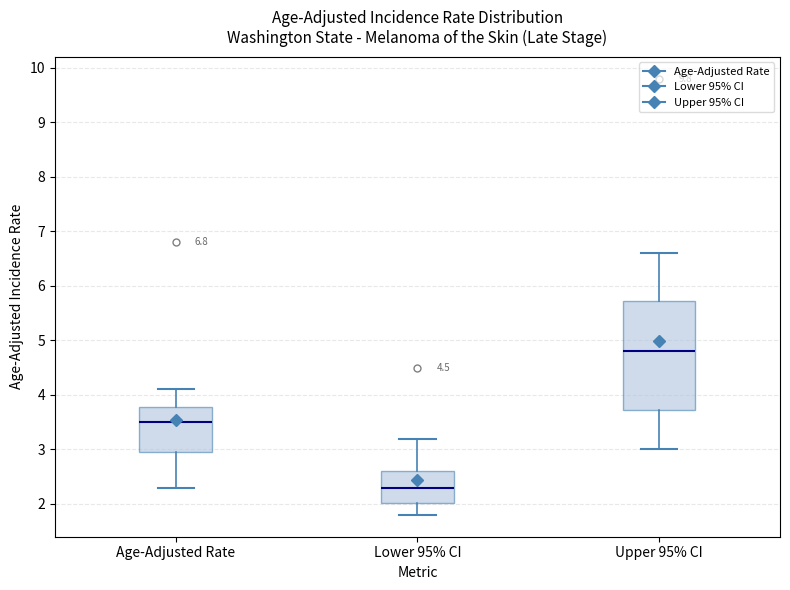

Reading left to right, read every box against the y-axis: the position of its median line, the range the box covers, and the ends of its whiskers. The values are not printed on the chart, so give them approximately, as read against the axis.

Age-Adjusted Rate: median 3.5, box 3.0 to 3.8, whiskers 2.3 to 4.1
Lower 95% CI: median 2.3, box 2.0 to 2.6, whiskers 1.8 to 3.2
Upper 95% CI: median 4.8, box 3.7 to 5.7, whiskers 3.0 to 6.6